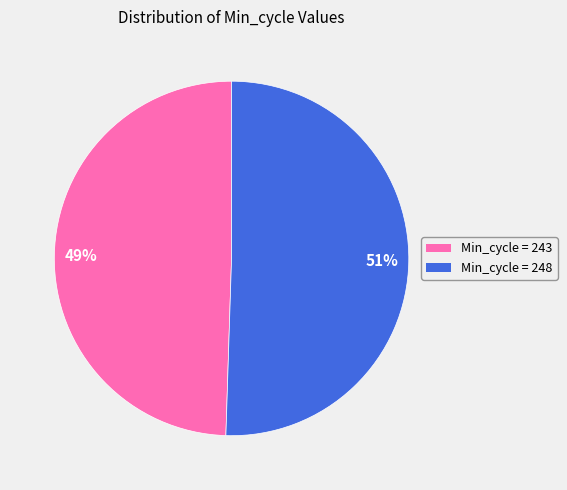

To the nearest percent, what is the average slice percentage?

50%